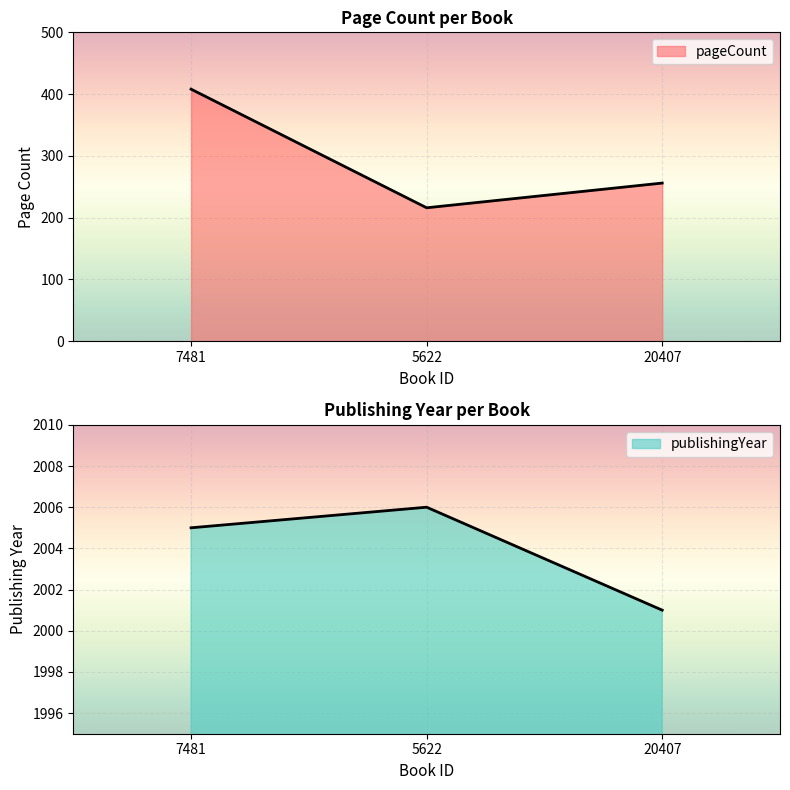

Rank the series by their average value, from lowest to highest.

pageCount, publishingYear